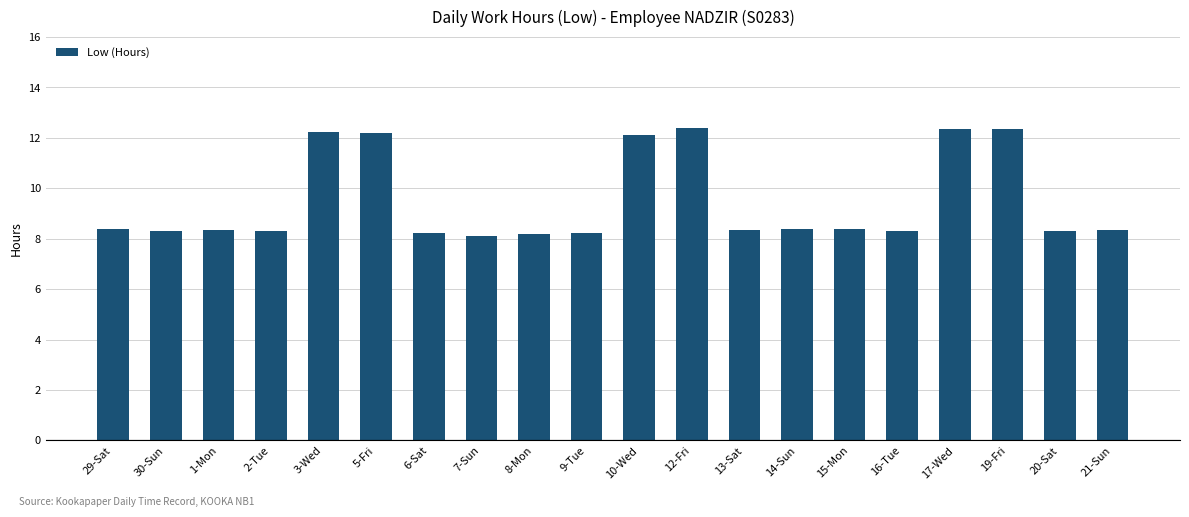

True or false: the data shows 20.4 at 19-Fri.

False